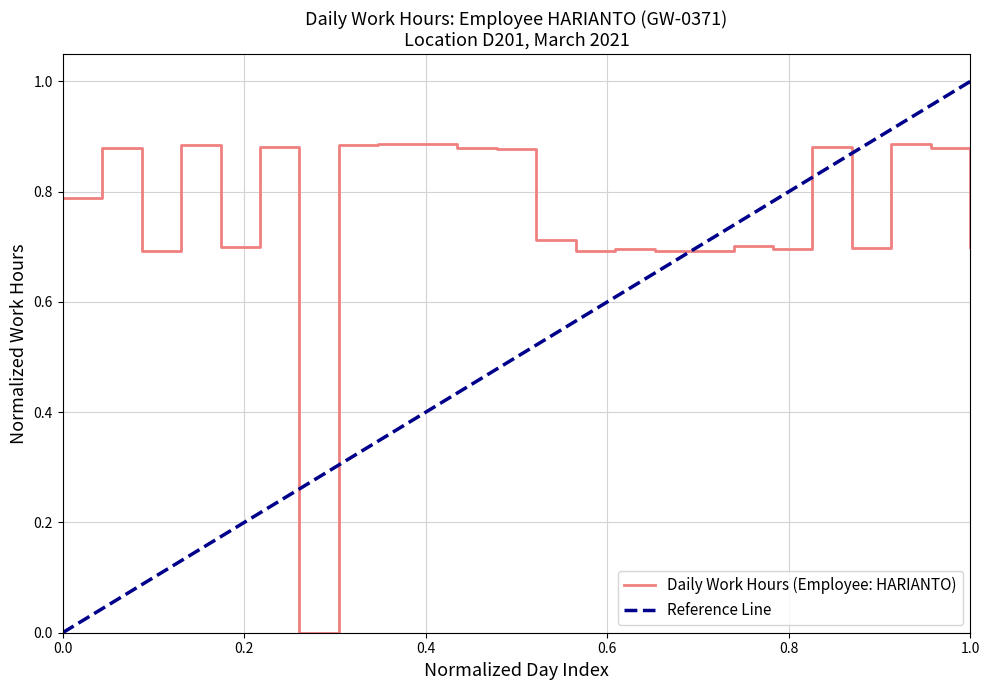

The value of Daily Work Hours (Employee: HARIANTO) at 0.0 is 0.5. True or false?

False